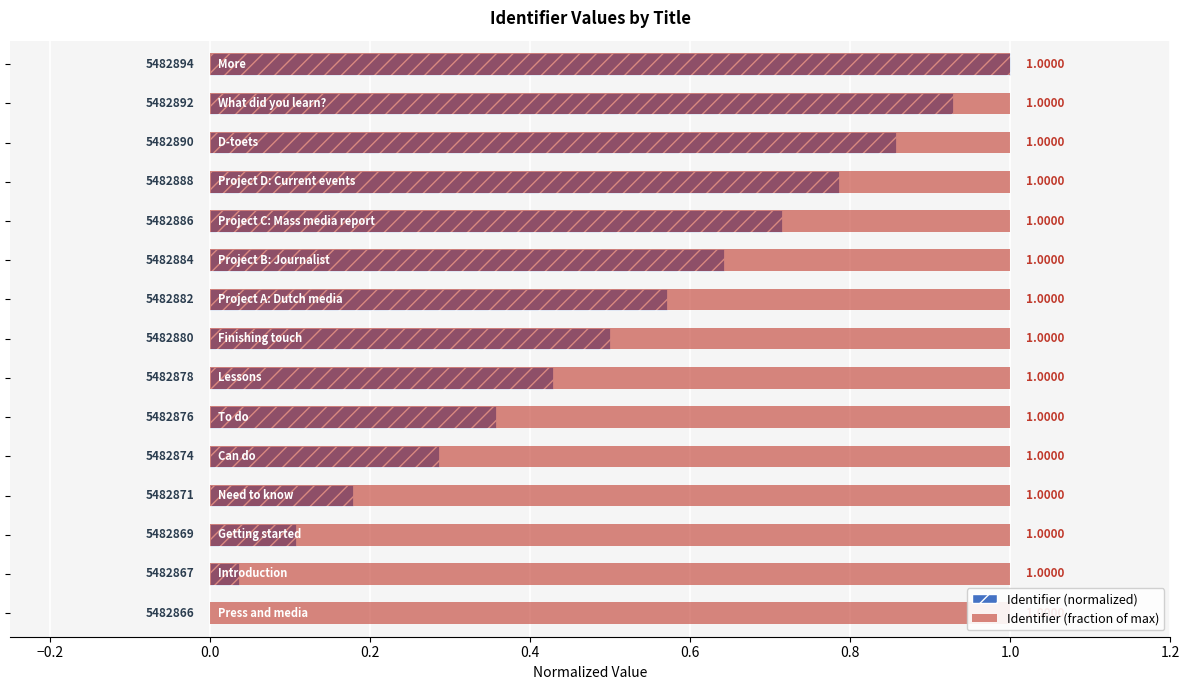

Which series has the largest total across all categories?

Identifier (fraction of max)